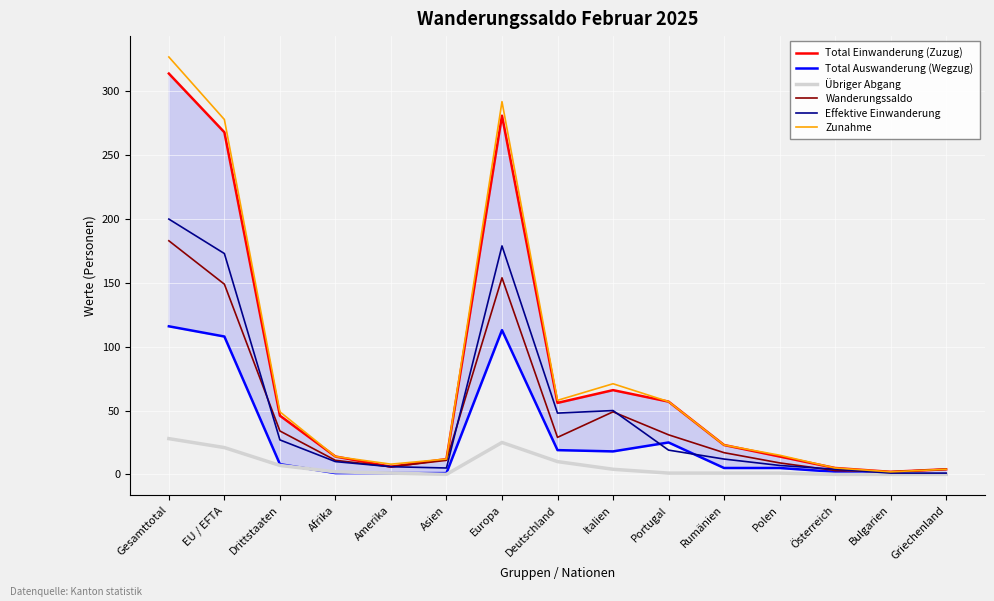

How many values in the Total Einwanderung (Zuzug) series exceed 23?

7